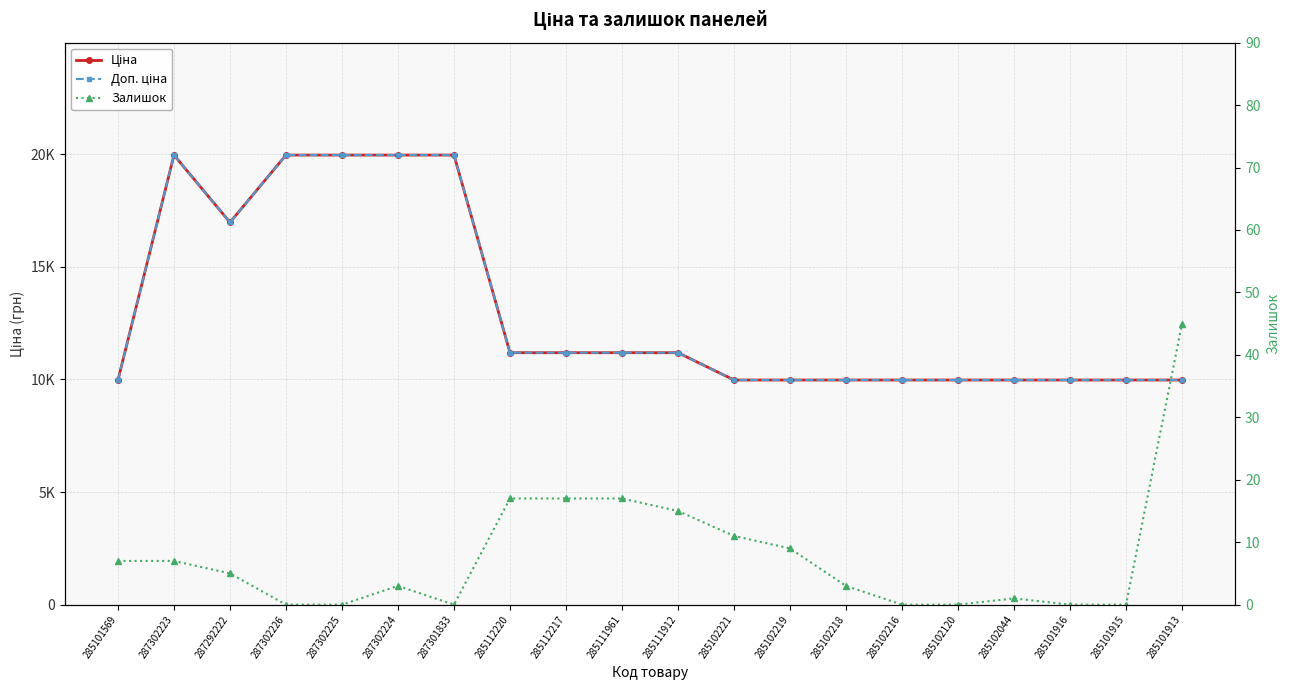

True or false: Залишок has a value of 11.6 at 287302223.

False